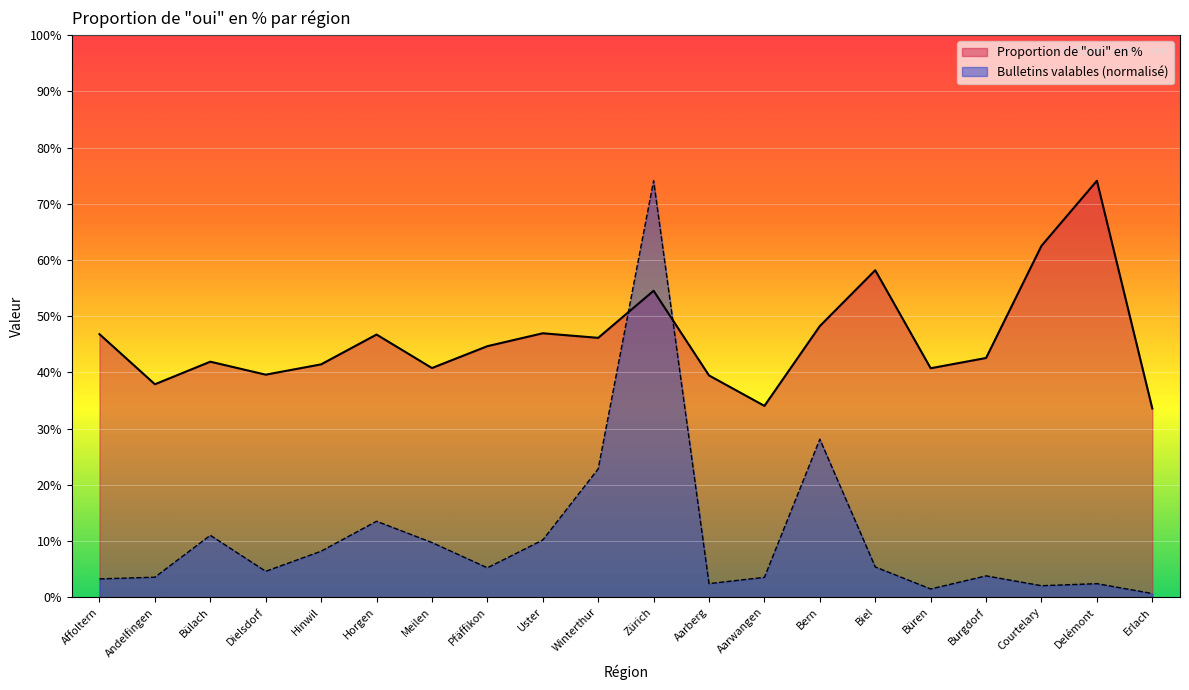

What is the smallest value displayed?

0.6